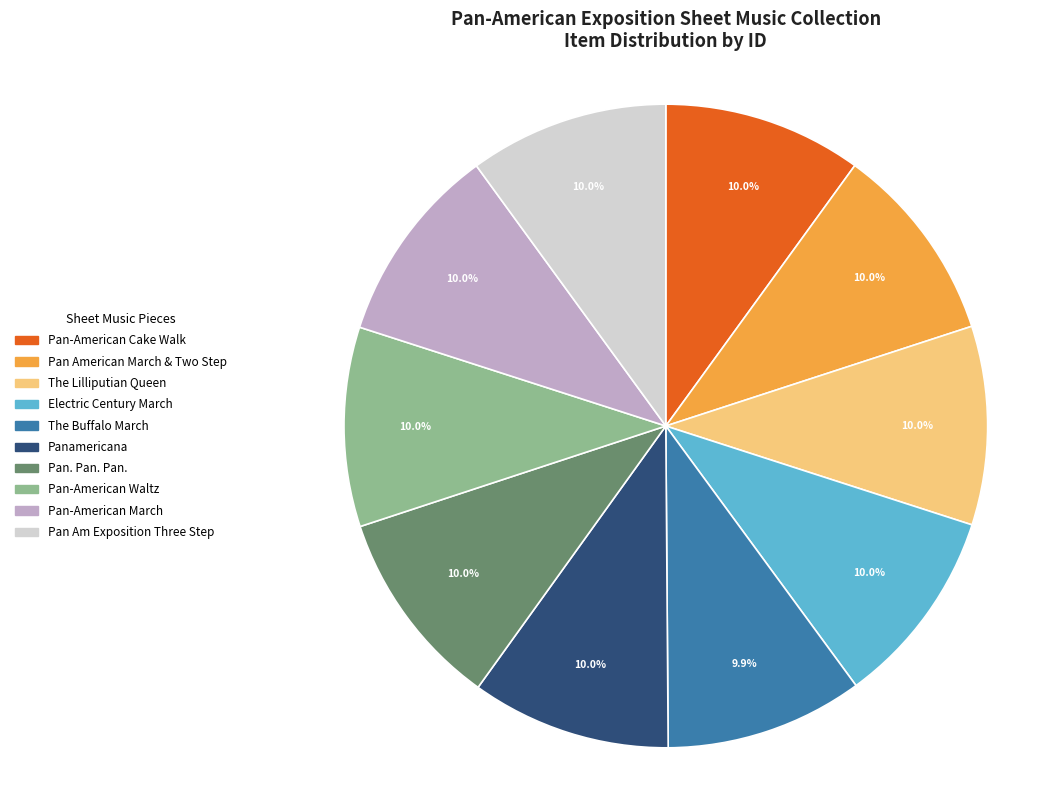

Combined, what portion of the pie is Pan American March & Two Step and Electric Century March?

20.0%